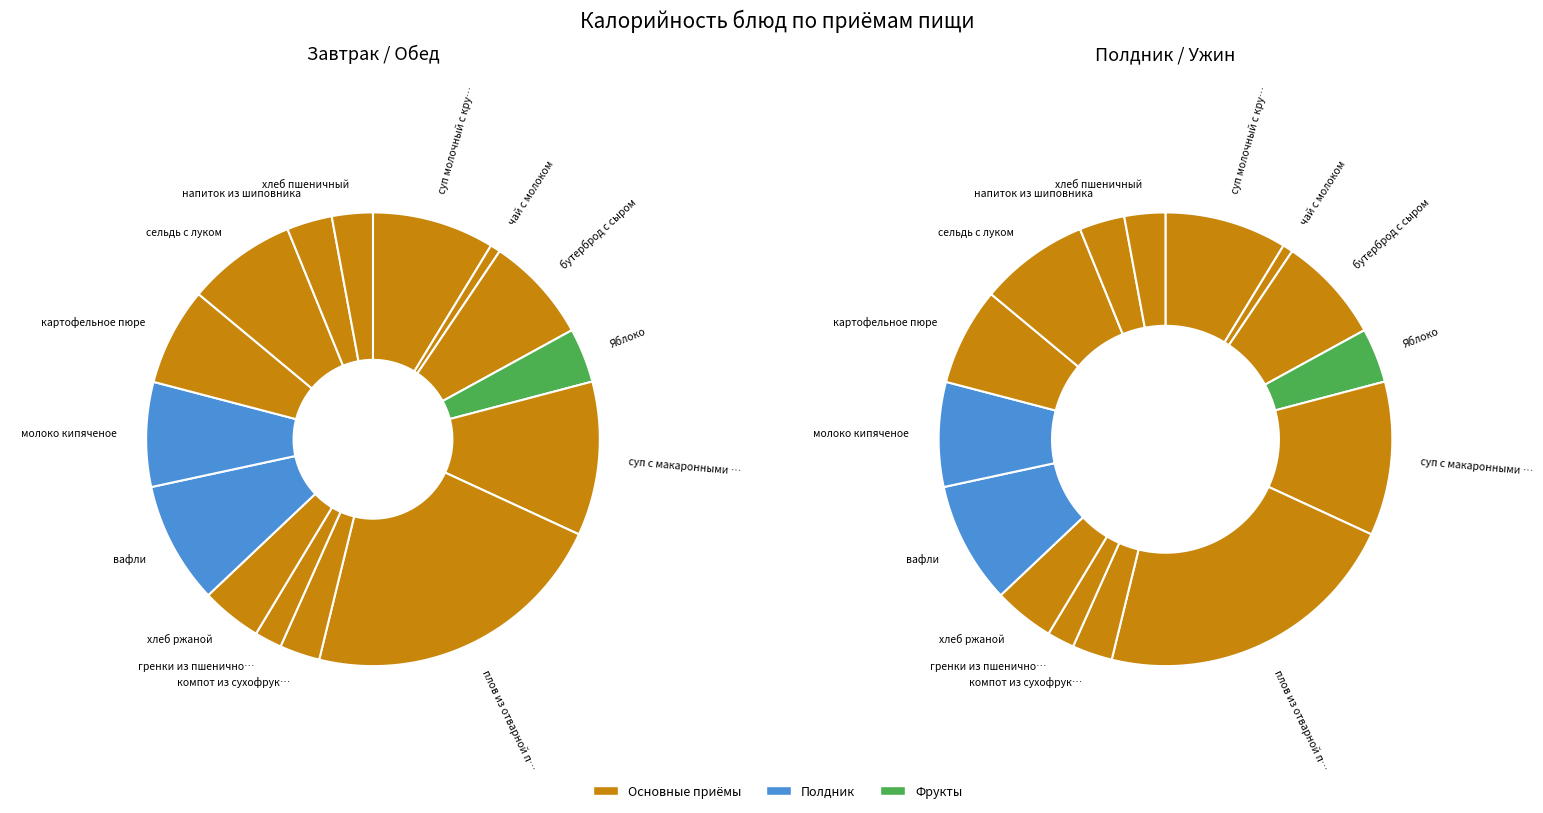

Which slice is the smallest?

чай с молоком